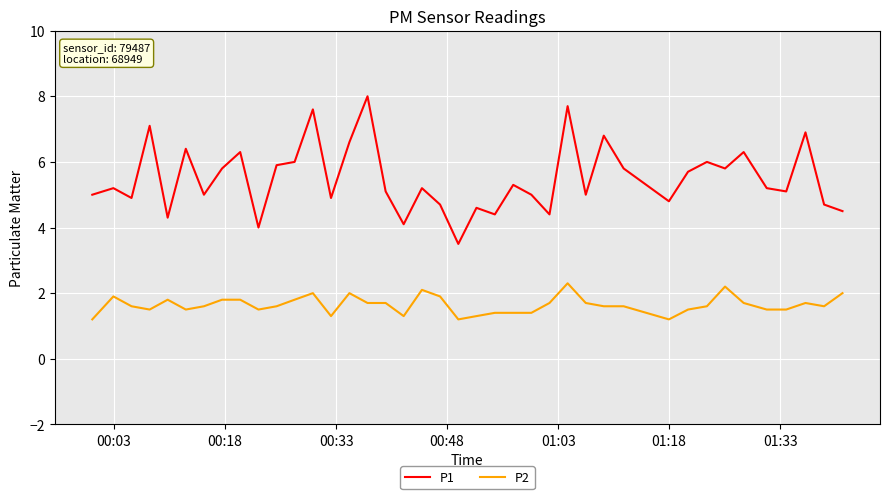

List the series in order of their overall mean, highest first.

P1, P2